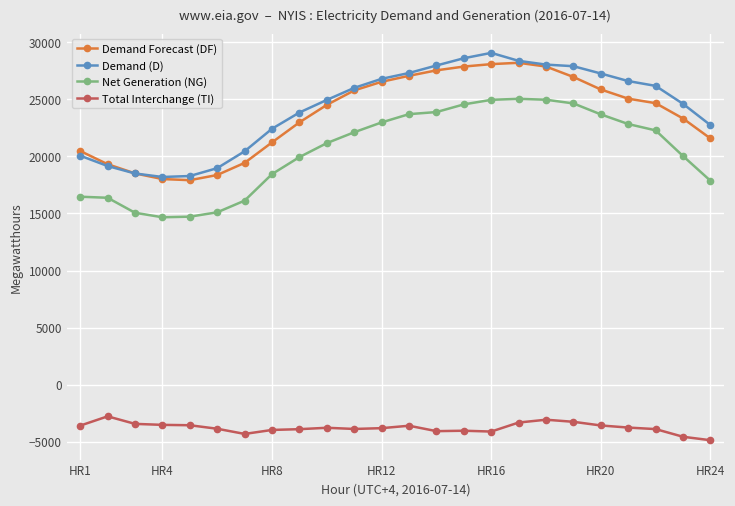

How many data points in Net Generation (NG) are less than 22124?

12